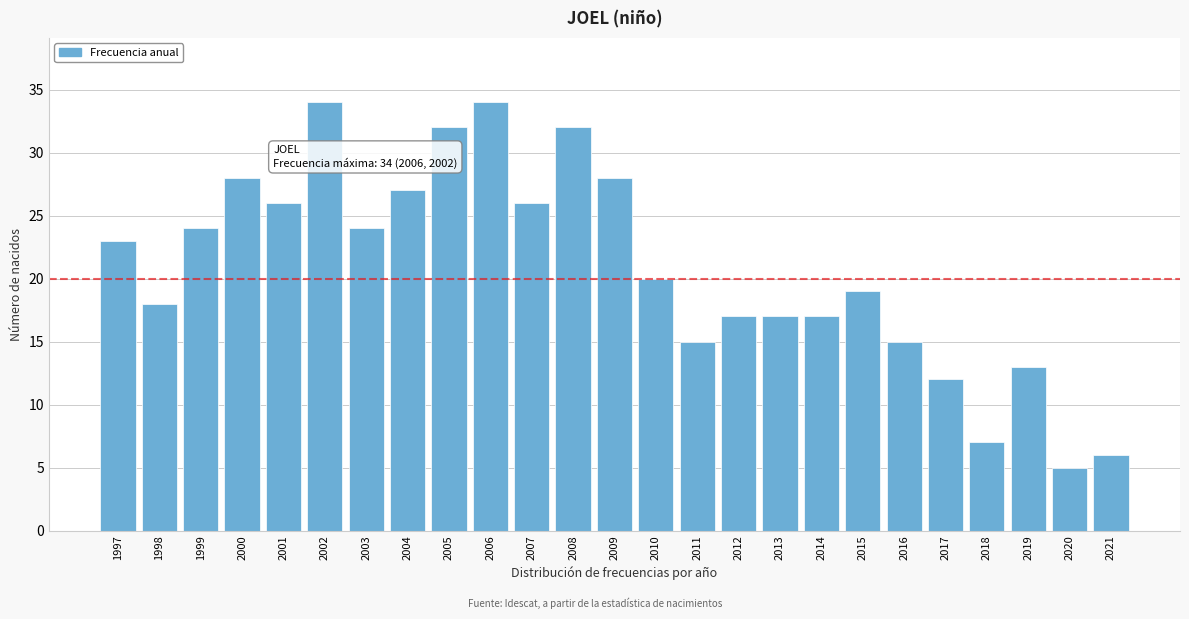

Reading left to right, list all the values displayed in this chart.

1997=23	1998=18	1999=24	2000=28	2001=26	2002=34	2003=24	2004=27	2005=32	2006=34	2007=26	2008=32	2009=28	2010=20	2011=15	2012=17	2013=17	2014=17	2015=19	2016=15	2017=12	2018=7	2019=13	2020=5	2021=6